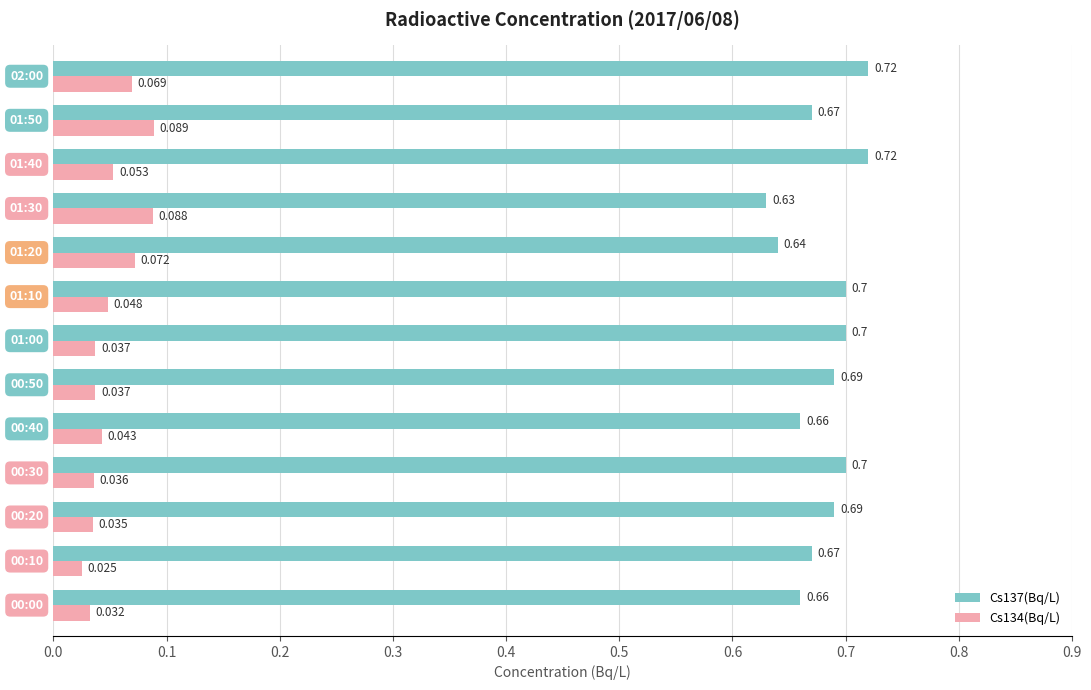

At how many categories does at least one series exceed 0?

13